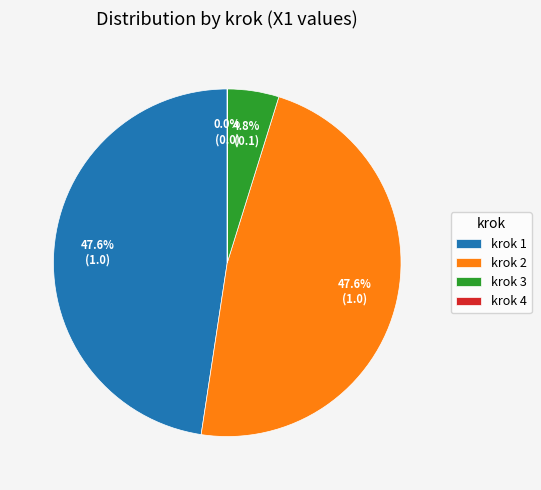

Is there any slice that represents more than half of the pie?

No